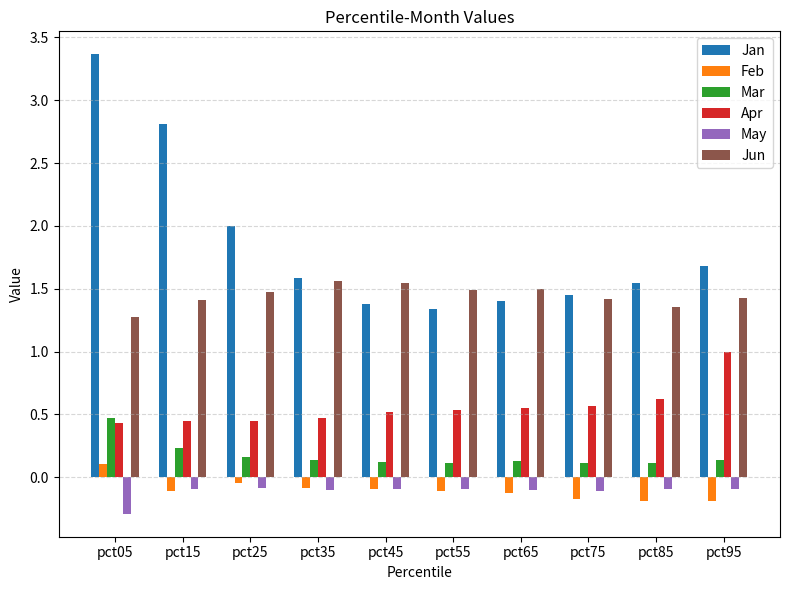

Is it true that Apr equals 0.8 at pct45?

False